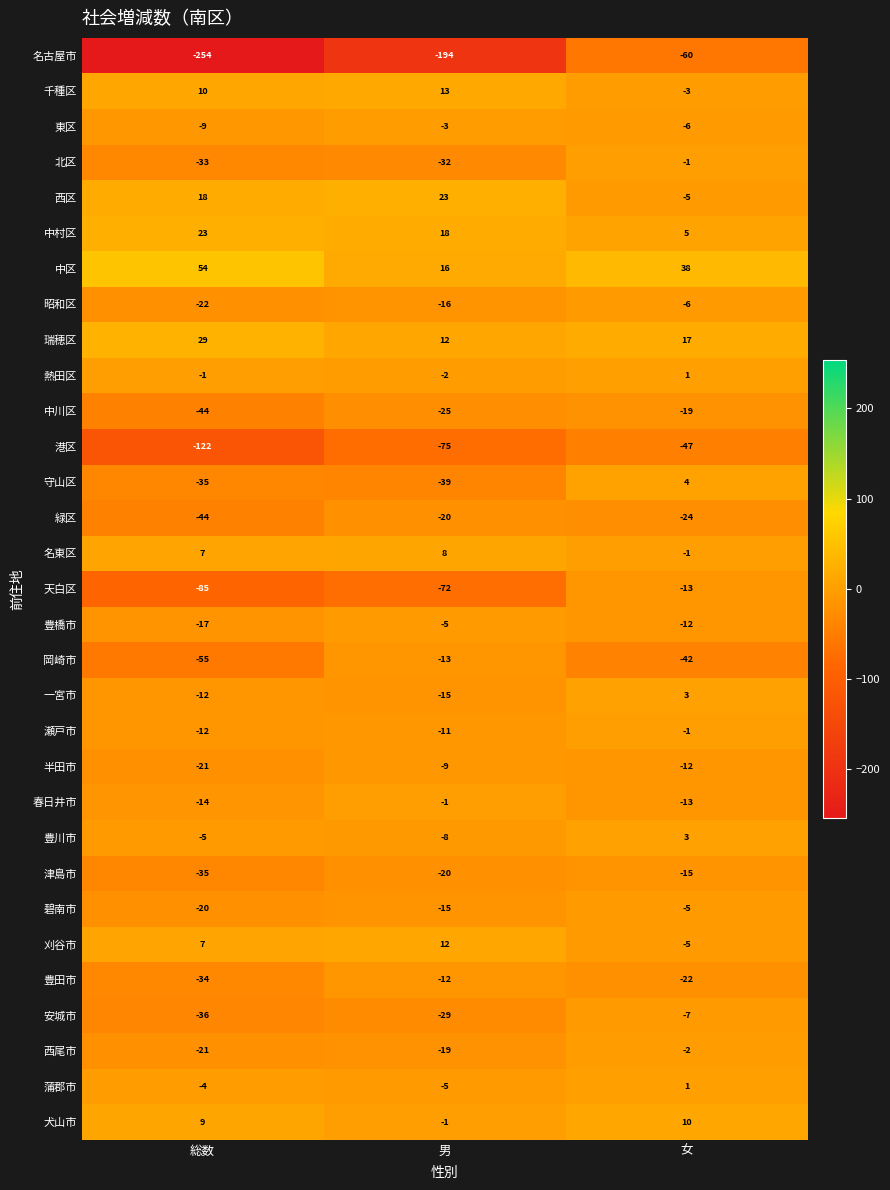

List the labels in order of 安城市 value, largest first.

女, 男, 総数